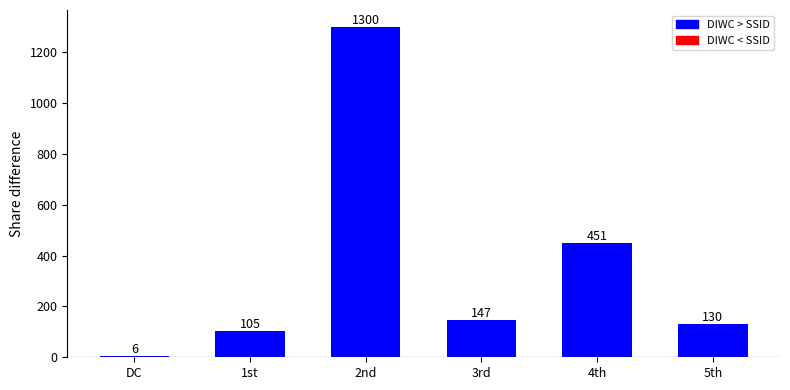

What is the change in value from DC to 5th?

+124